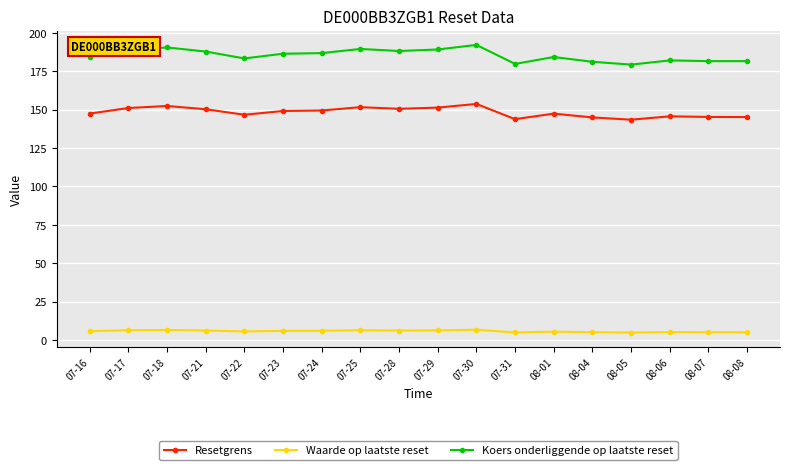

What is the sum of the Waarde op laatste reset values at 07-18 and 07-17?

13.0